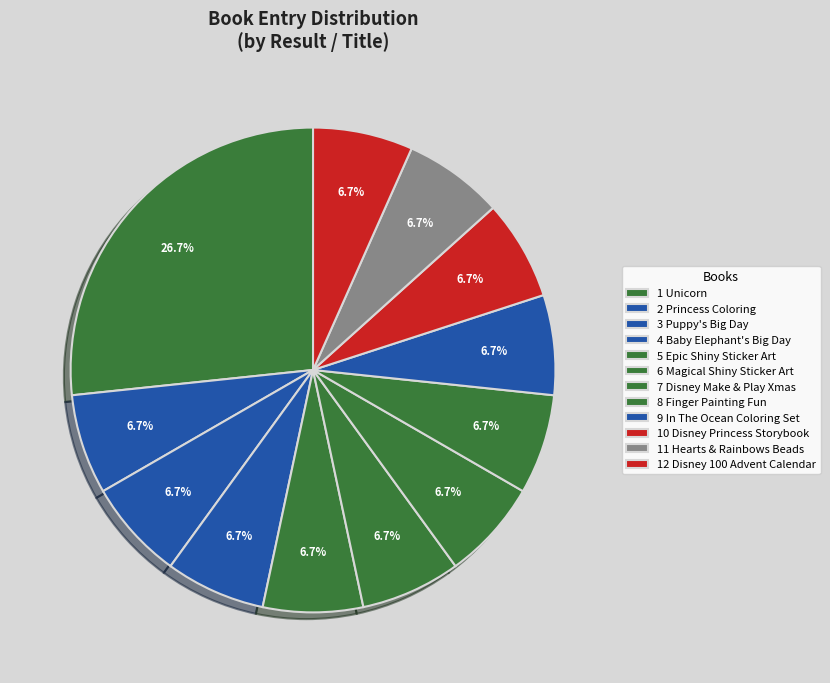

Which category has the biggest portion of the pie?

1 Unicorn